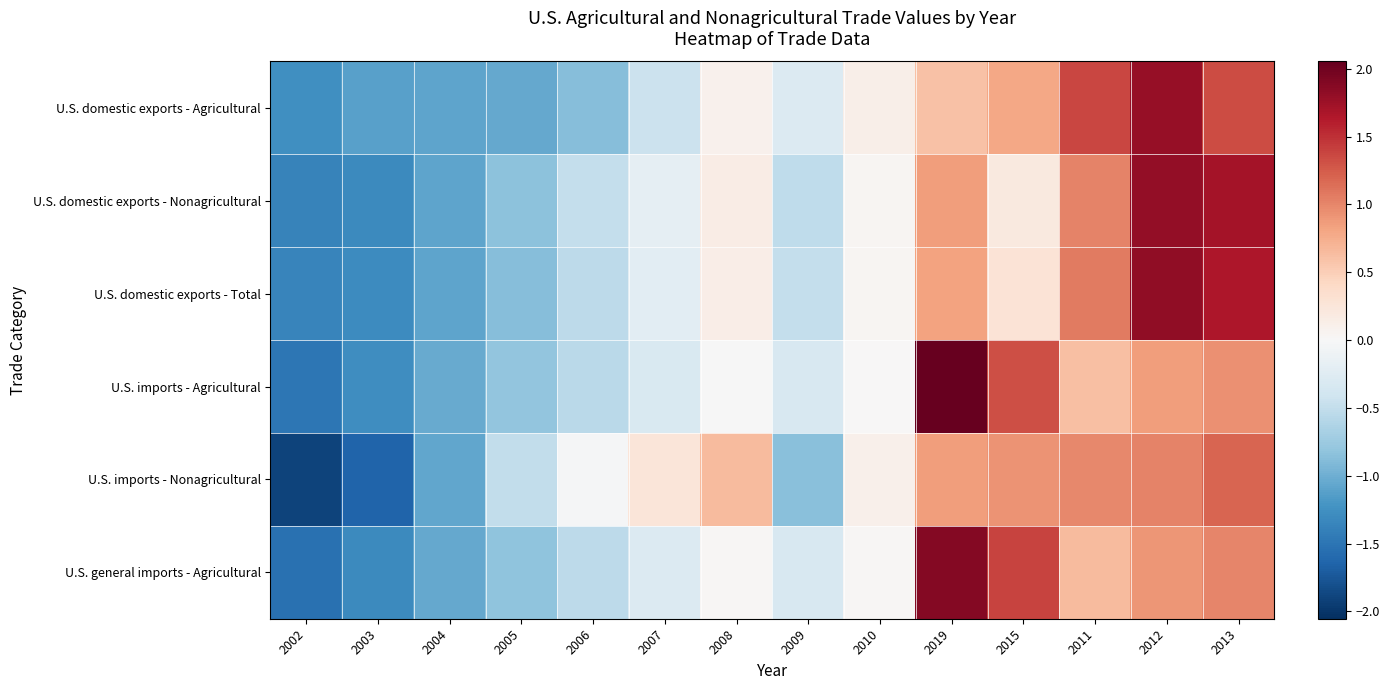

What is the spread (max minus min) of values at 2015?

1.2